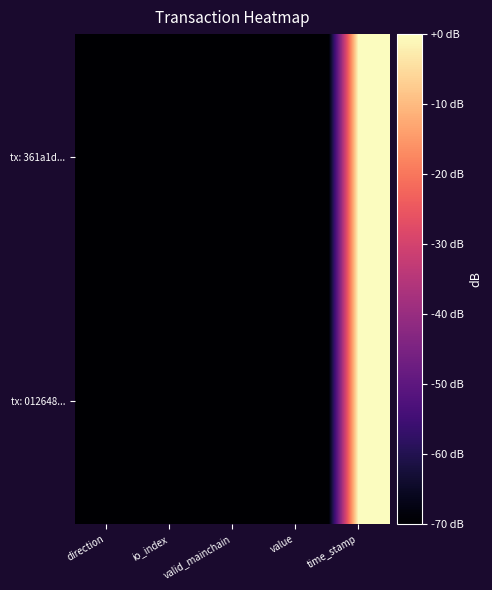

List the series in order of their peak value, highest first.

tx: 361a1d..., tx: 012648...